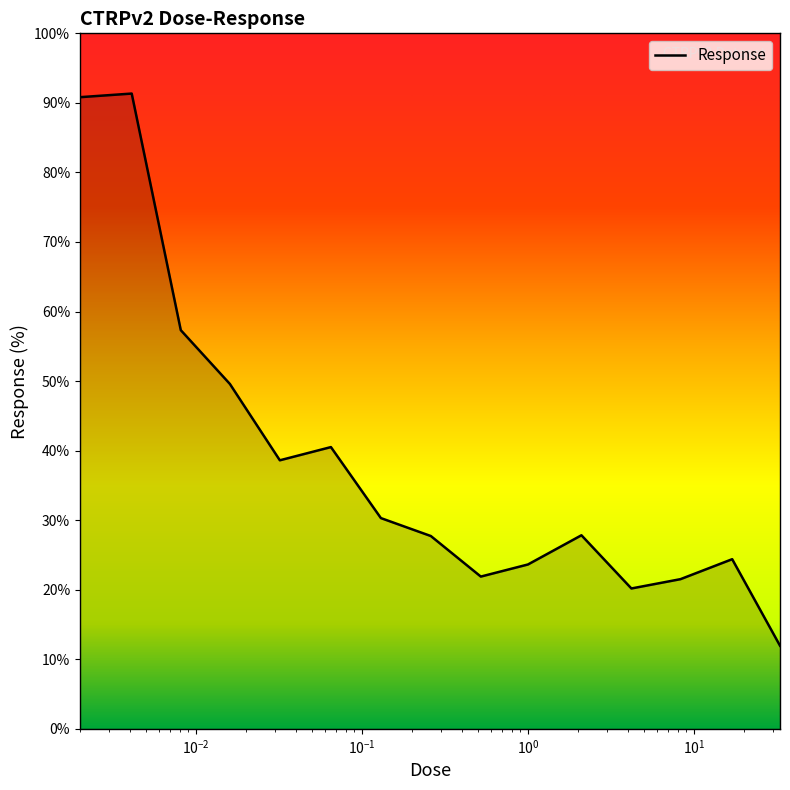

What is the maximum value shown in the chart?

91.3